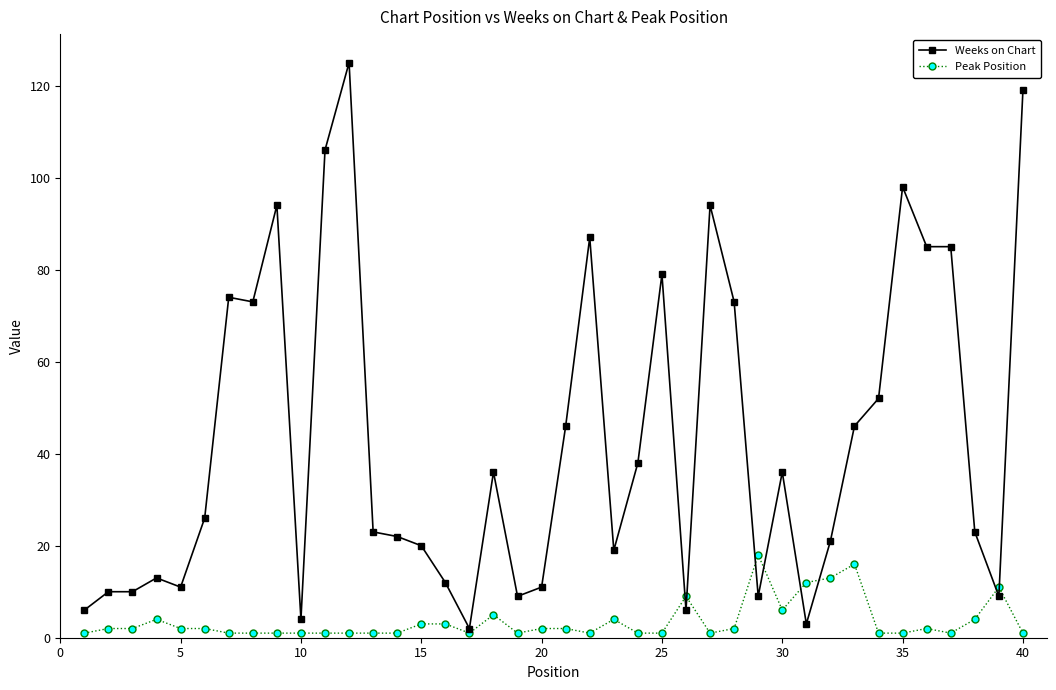

True or false: Weeks on Chart and Peak Position cross at least once.

True